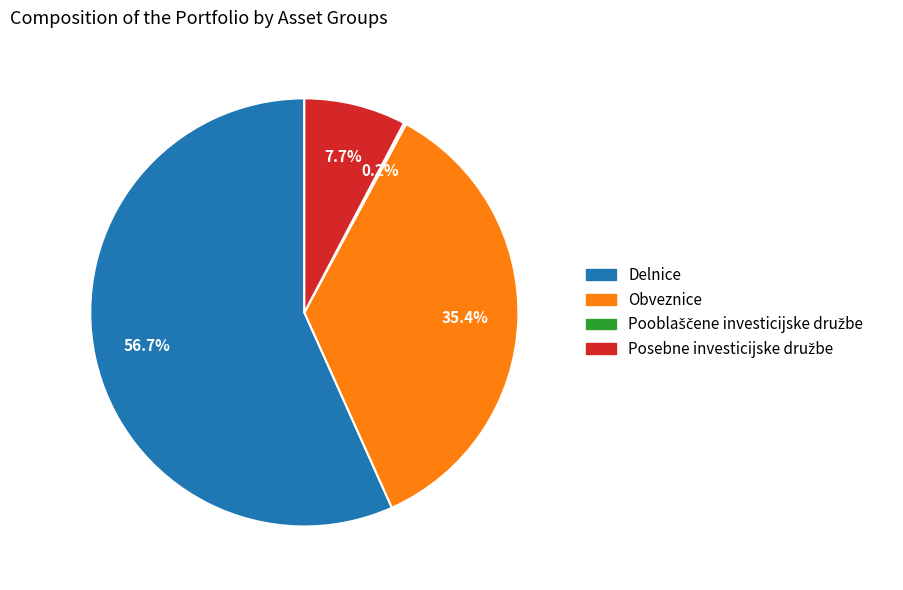

Which slice is the largest?

Delnice